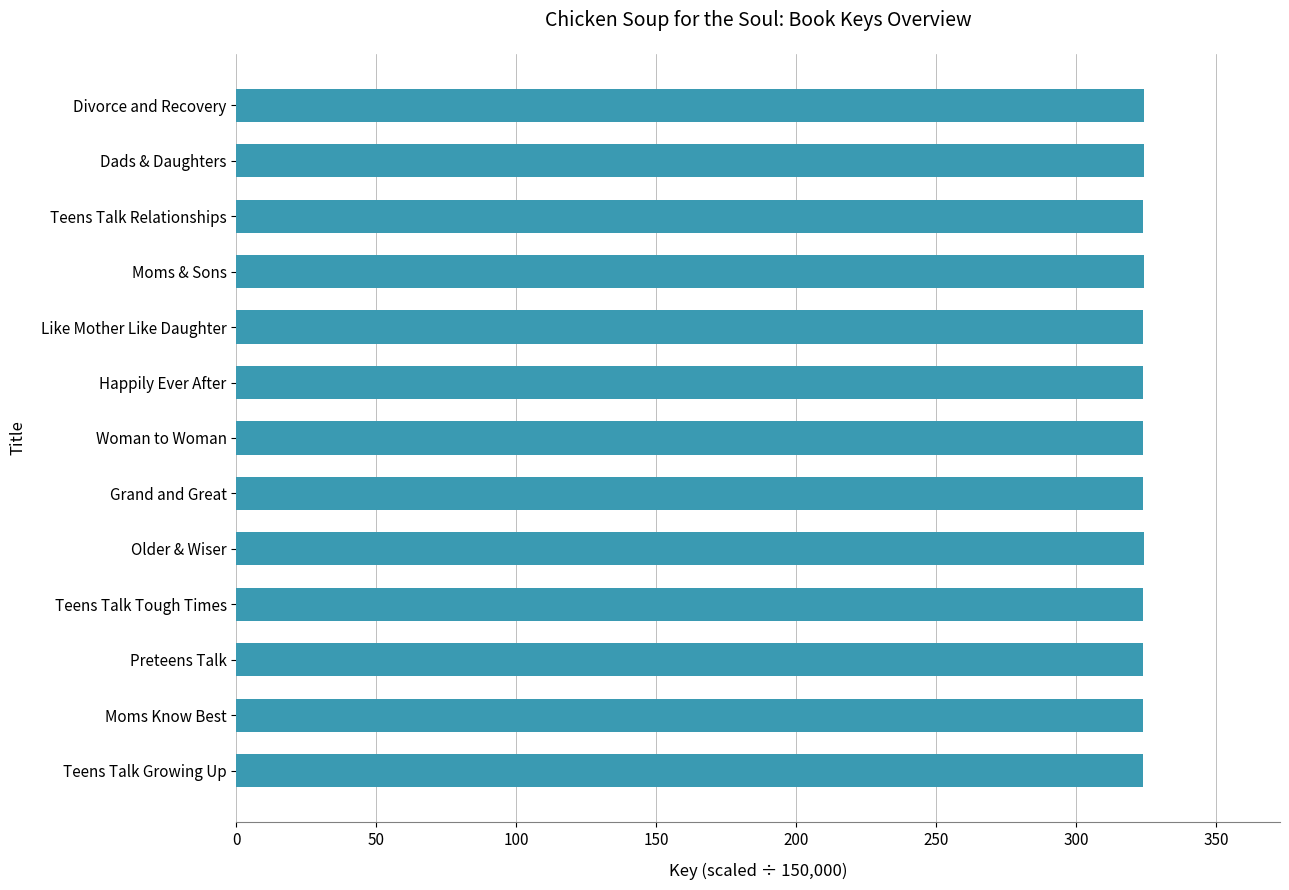

What is the label of the 2nd bar from the bottom?

Moms Know Best